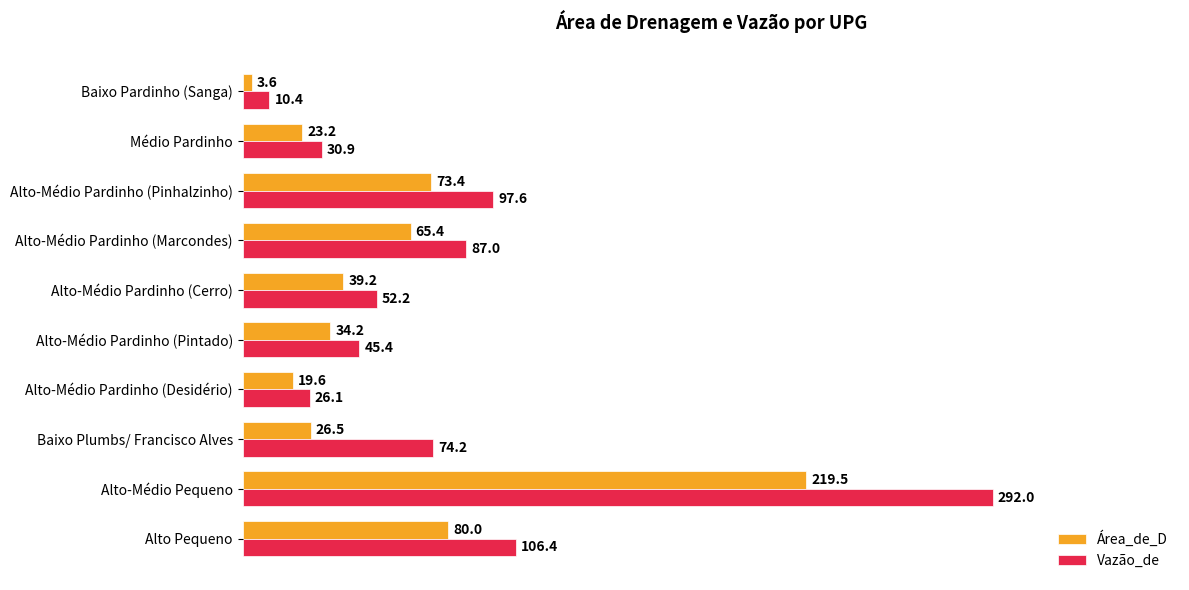

True or false: Área_de_D has a value of 39.2 at Médio Pardinho.

False